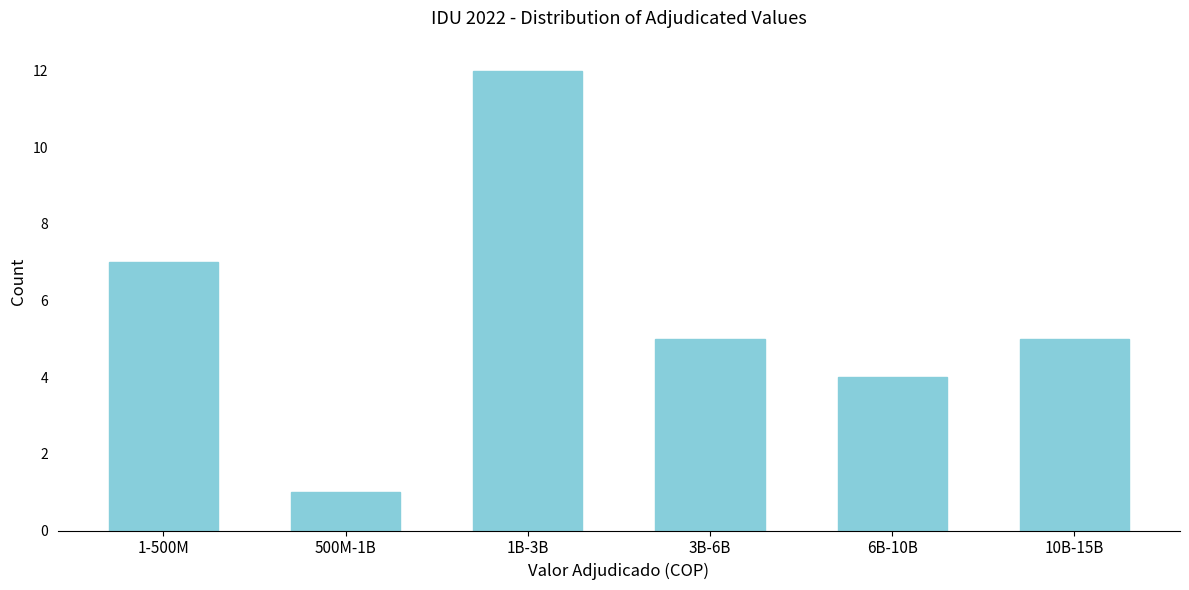

Reading left to right, transcribe all the data shown in this chart.

1-500M=7	500M-1B=1	1B-3B=12	3B-6B=5	6B-10B=4	10B-15B=5